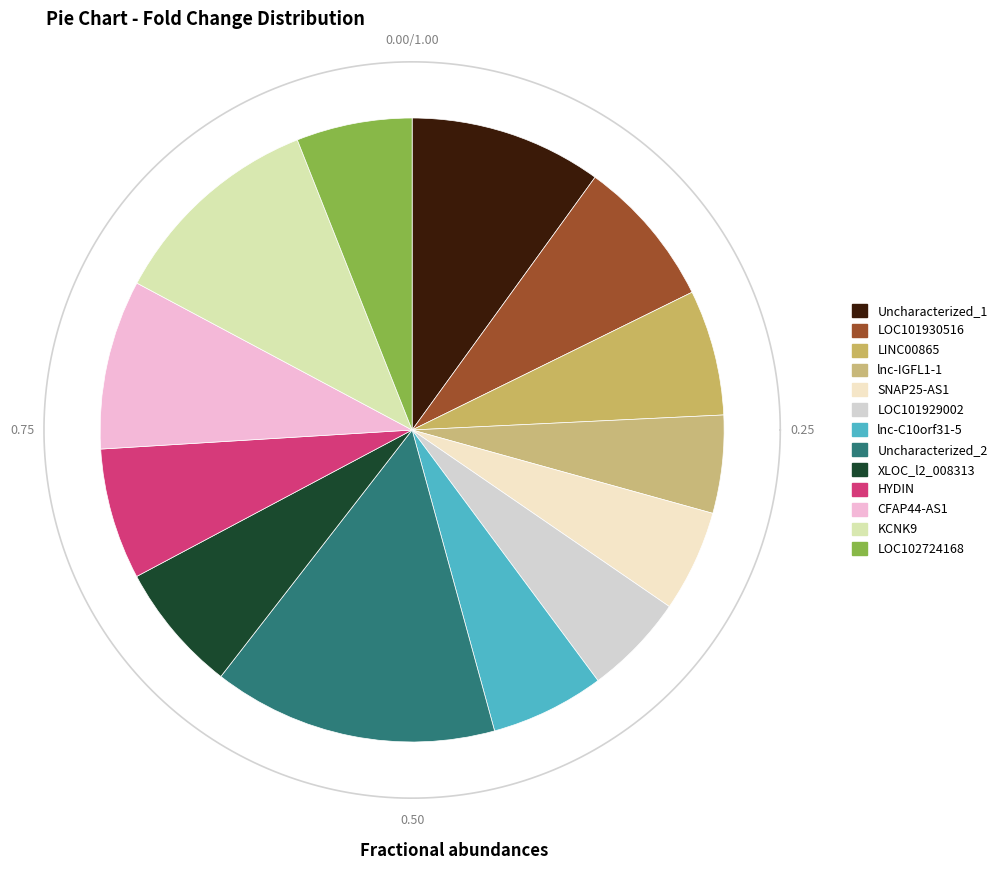

Is XLOC_l2_008313 the majority of the pie?

No